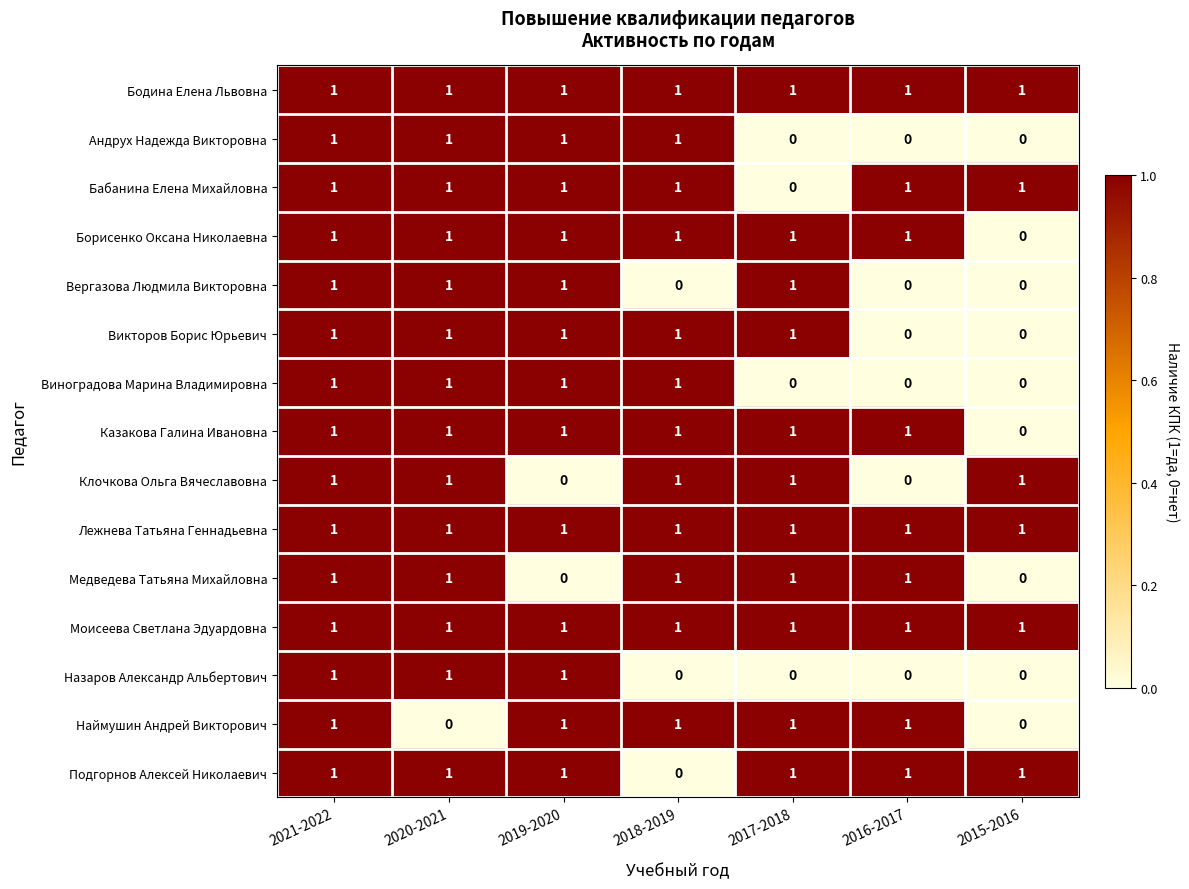

At which category is the sum across all series the highest?

2021-2022